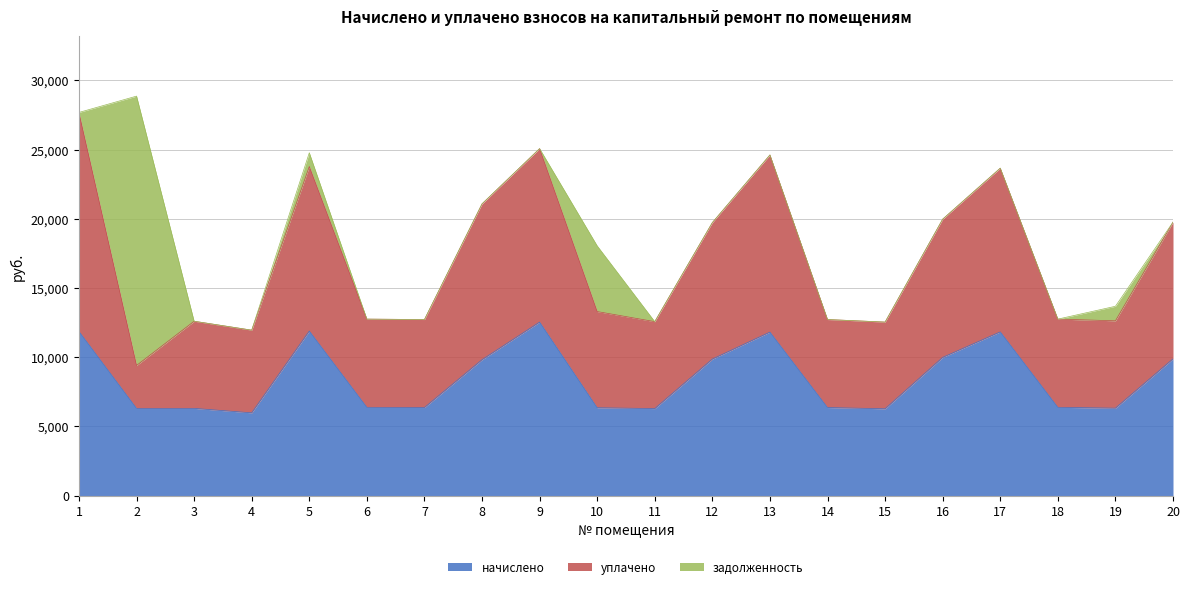

Between 4 and 6, which is larger?

6